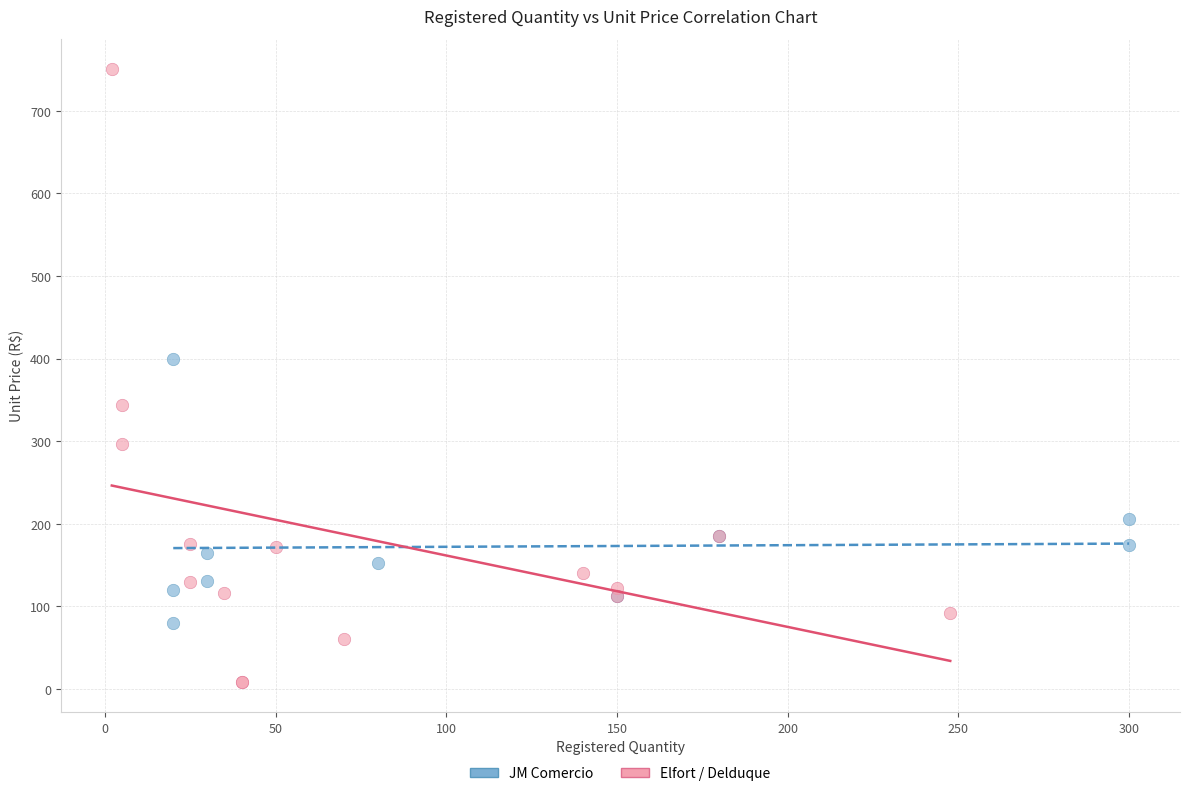

Which series reaches the minimum Y coordinate?

Elfort / Delduque